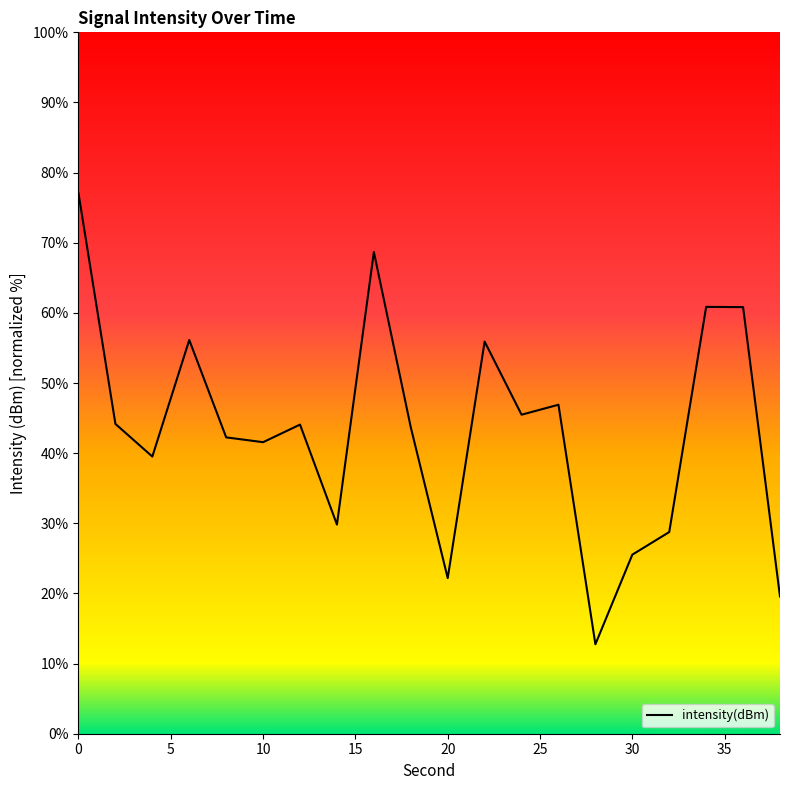

What is the smallest value displayed?

12.8